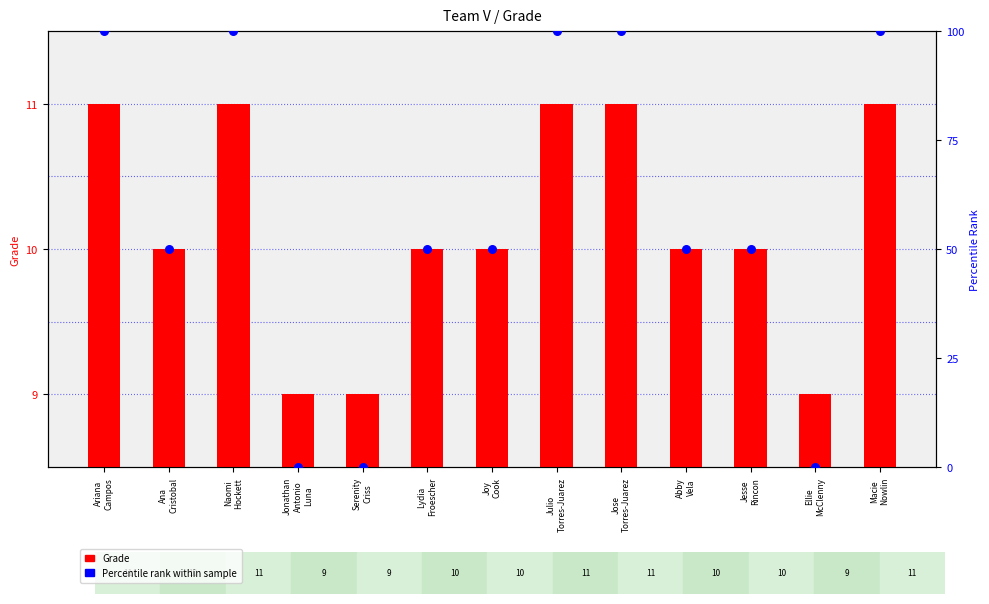

Which series reaches the minimum Y coordinate?

Percentile Rank